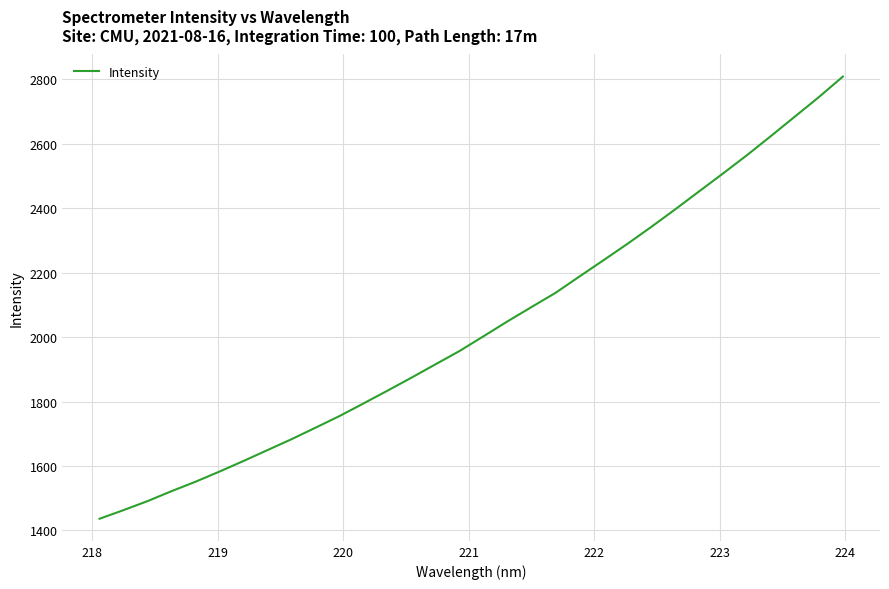

What is the greatest value displayed?

2808.5